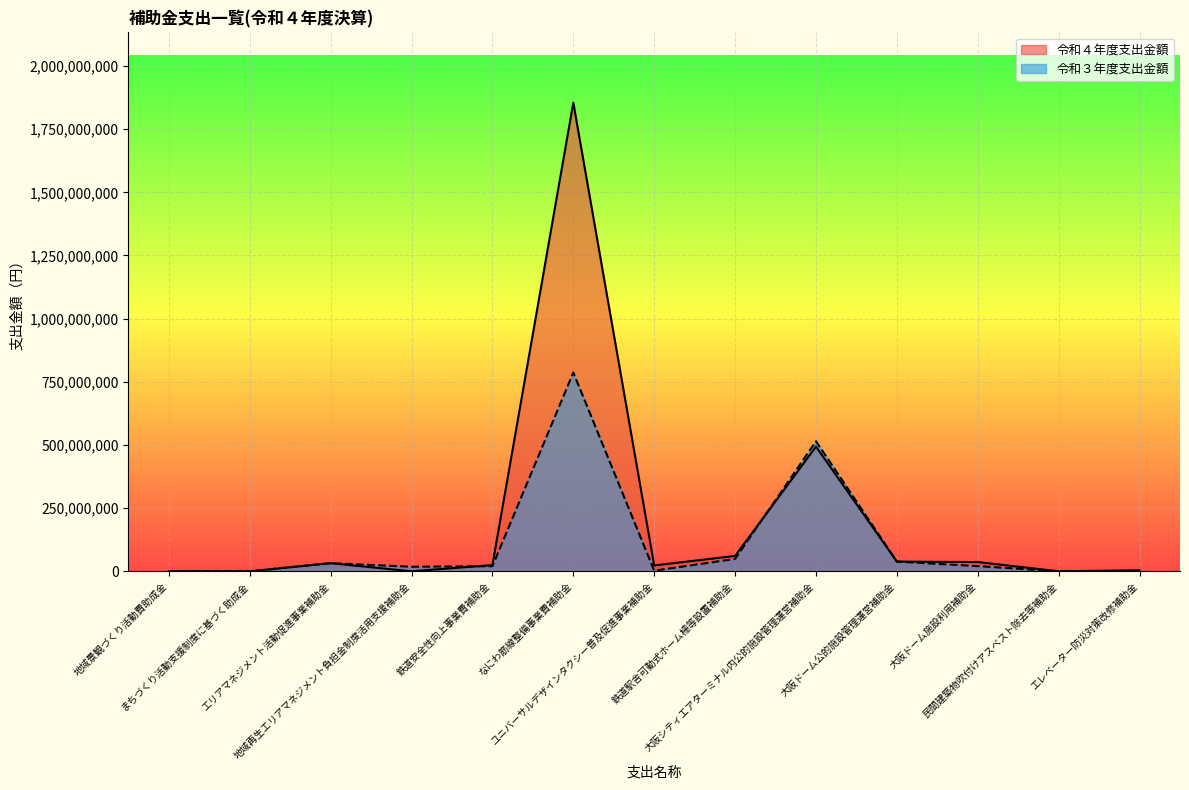

Is the value of 令和４年度支出金額 at 大阪ドーム公的施設管理運営補助金 greater than the value of 令和３年度支出金額 at 大阪ドーム公的施設管理運営補助金?

No